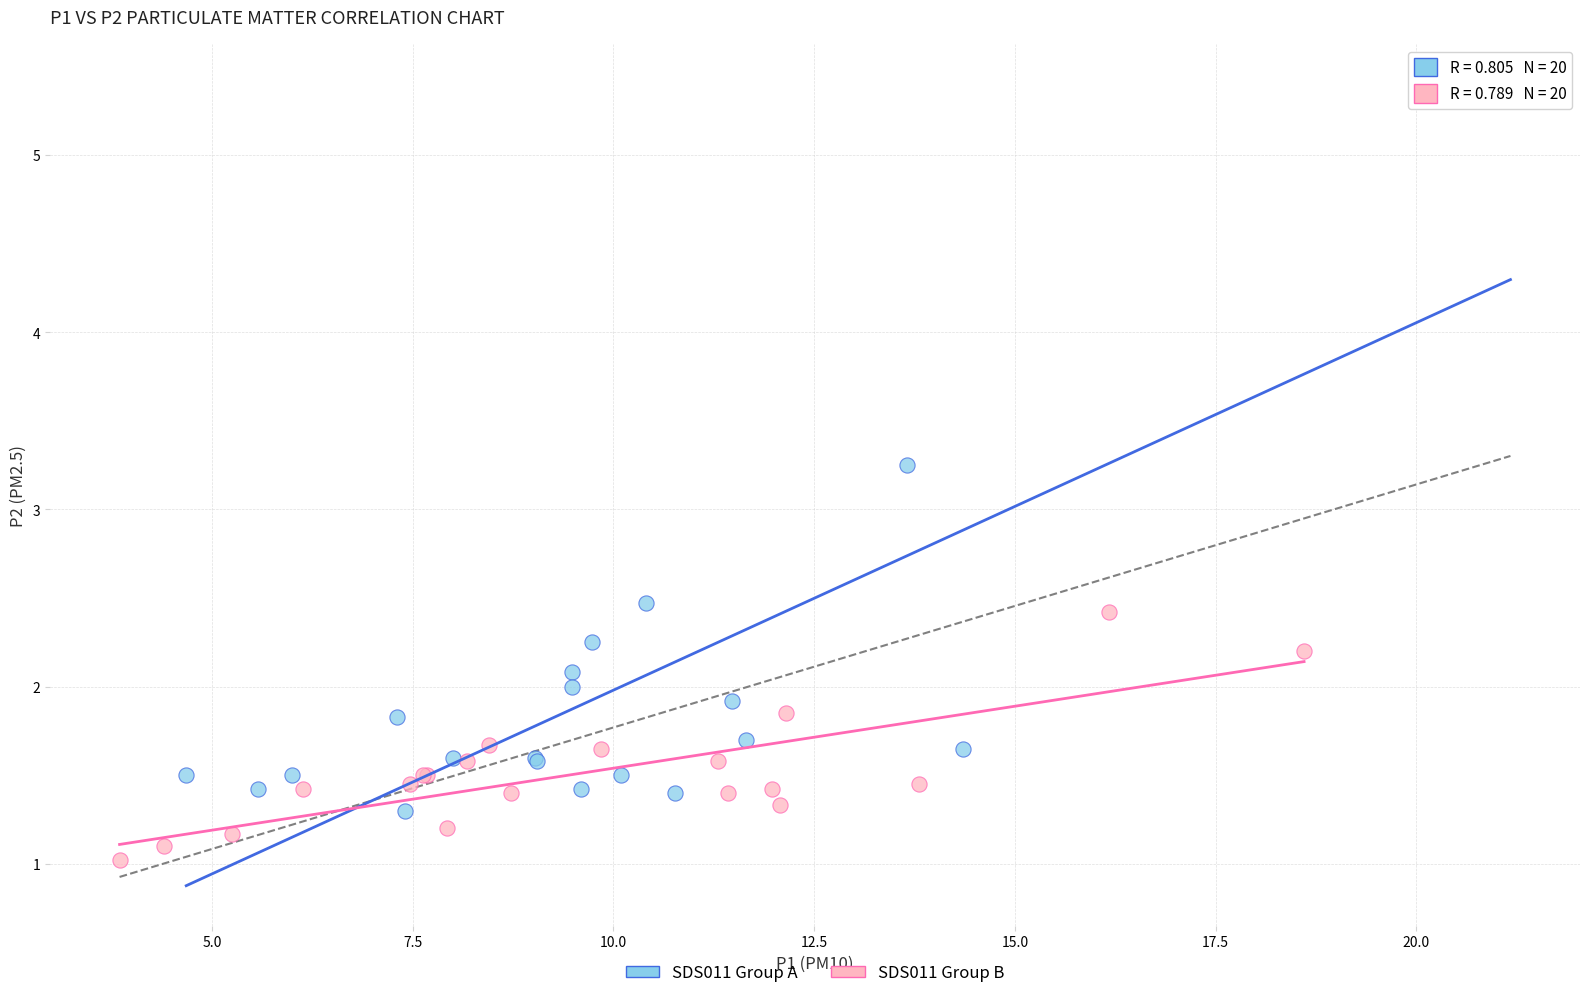

What are all the series names shown in the legend?

SDS011 Group A, SDS011 Group B